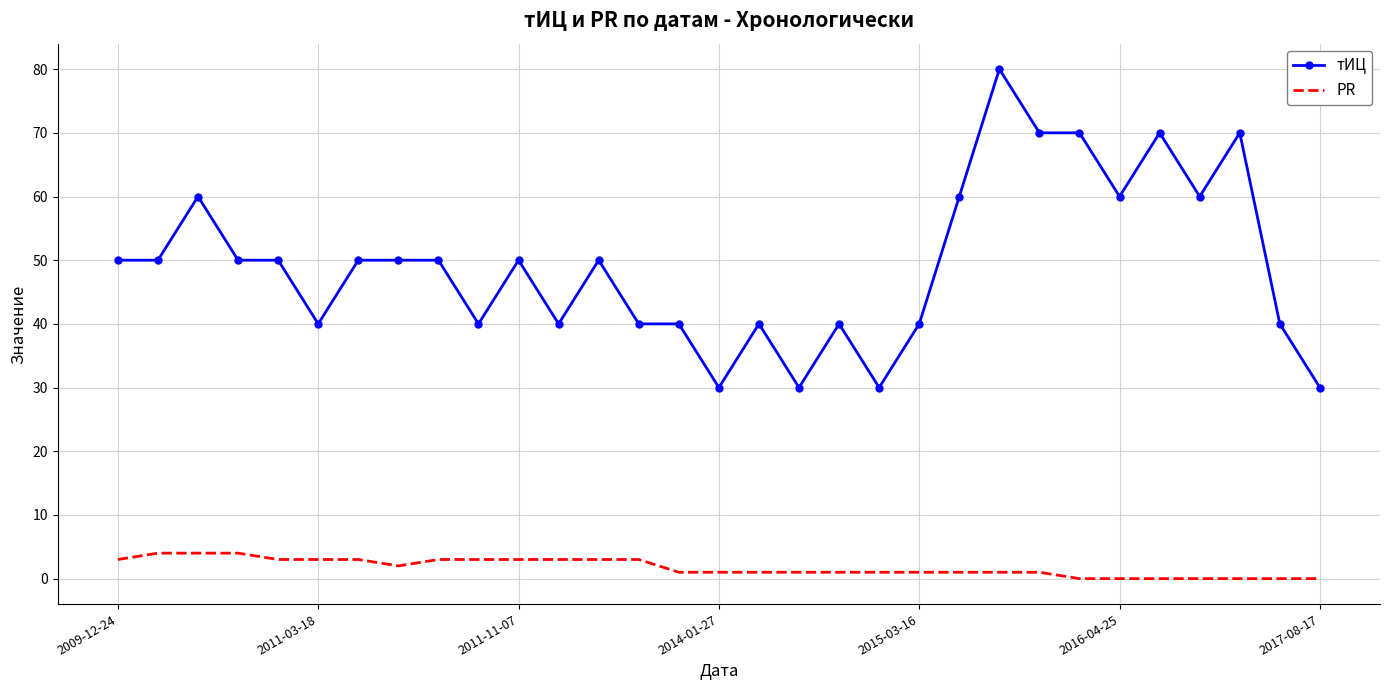

True or false: PR and тИЦ cross at least once.

False